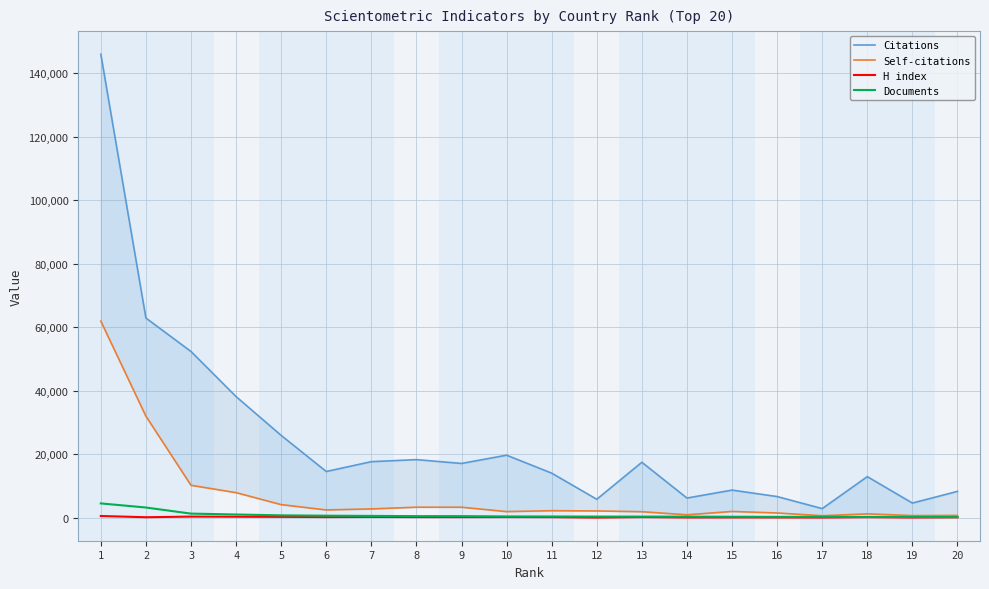

The value of Documents at 2 is 4377. True or false?

False